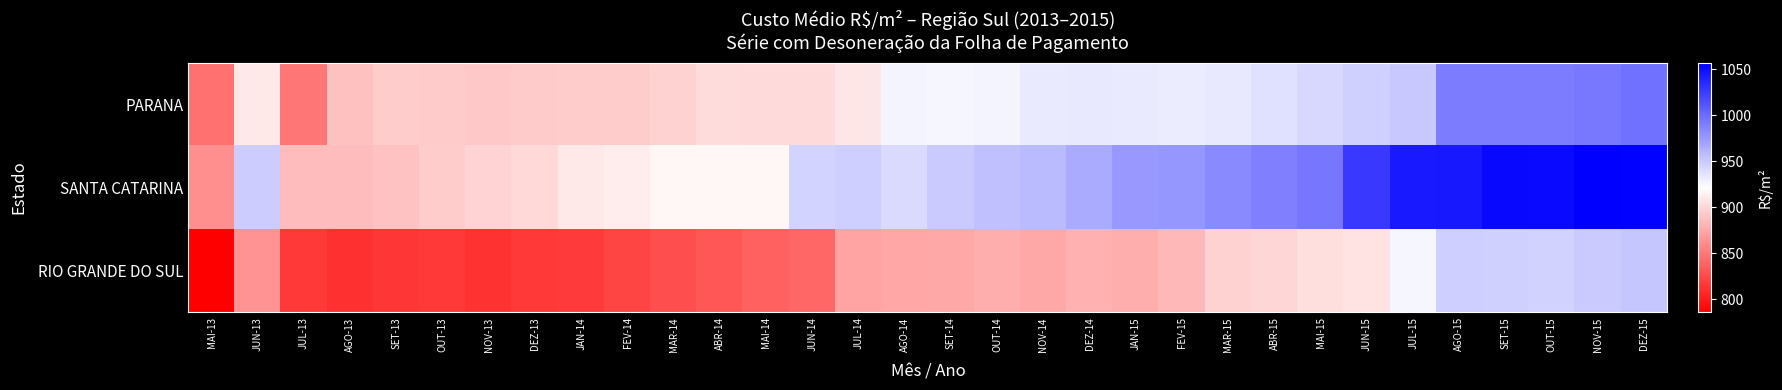

Reading right to left, what are all the values shown in this chart?

PARANA: DEZ-15=996.3	NOV-15=992.7	OUT-15=990.5	SET-15=991.2	AGO-15=990.3	JUL-15=950.7	JUN-15=946.0	MAI-15=942.1	ABR-15=938.0	MAR-15=934.0	FEV-15=931.5	JAN-15=932.7	DEZ-14=933.4	NOV-14=932.1	OUT-14=927.0	SET-14=925.9	AGO-14=926.7	JUL-14=908.0	JUN-14=901.5	MAI-14=901.5	ABR-14=902.6	MAR-14=897.3	FEV-14=893.9	JAN-14=893.9	DEZ-13=892.8	NOV-13=891.9	OUT-13=893.7	SET-13=893.8	AGO-13=888.1	JUL-13=849.0	JUN-13=908.9	MAI-13=846.6
SANTA CATARINA: DEZ-15=1055.4	NOV-15=1057.1	OUT-15=1051.0	SET-15=1052.0	AGO-15=1043.5	JUL-15=1042.3	JUN-15=1026.7	MAI-15=993.5	ABR-15=988.9	MAR-15=983.6	FEV-15=976.7	JAN-15=975.5	DEZ-14=966.5	NOV-14=958.1	OUT-14=954.5	SET-14=949.5	AGO-14=940.8	JUL-14=947.0	JUN-14=944.3	MAI-14=916.9	ABR-14=916.6	MAR-14=916.2	FEV-14=911.2	JAN-14=909.4	DEZ-13=900.8	NOV-13=898.8	OUT-13=894.3	SET-13=889.2	AGO-13=885.8	JUL-13=885.5	JUN-13=948.2	MAI-13=861.6
RIO GRANDE DO SUL: DEZ-15=952.0	NOV-15=949.8	OUT-15=945.4	SET-15=946.7	AGO-15=947.0	JUL-15=926.6	JUN-15=906.3	MAI-15=904.3	ABR-15=899.2	MAR-15=897.5	FEV-15=883.8	JAN-15=878.8	DEZ-14=879.1	NOV-14=875.2	OUT-14=878.3	SET-14=875.5	AGO-14=874.2	JUL-14=872.8	JUN-14=840.2	MAI-14=837.0	ABR-14=831.8	MAR-14=827.4	FEV-14=822.0	JAN-14=816.8	DEZ-13=815.9	NOV-13=812.4	OUT-13=815.6	SET-13=814.9	AGO-13=812.0	JUL-13=815.6	JUN-13=863.3	MAI-13=785.6